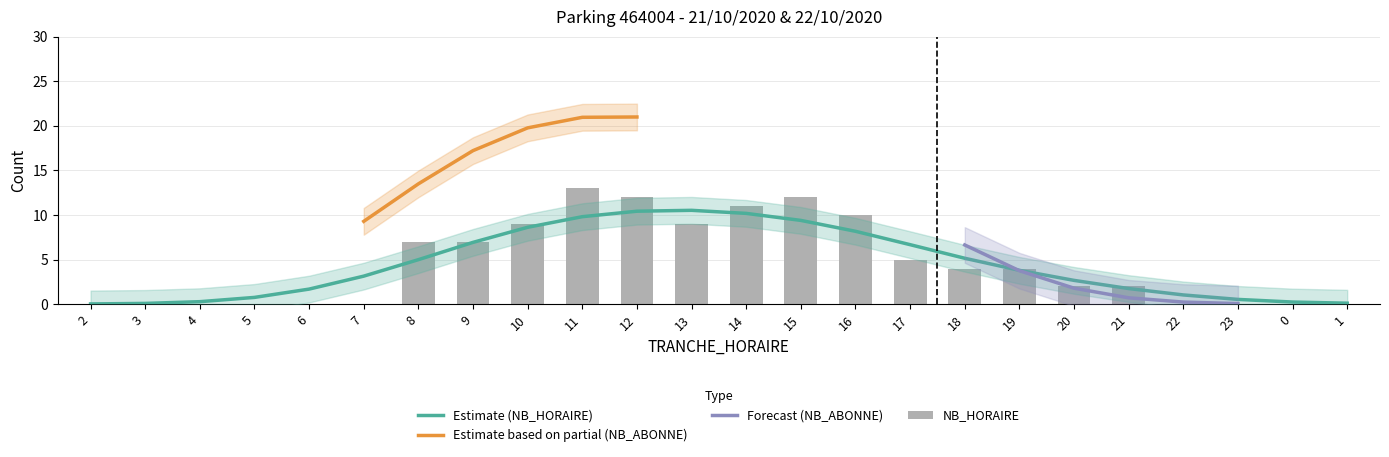

Rank the categories by value from lowest to highest.

2, 3, 4, 5, 6, 7, 22, 23, 0, 1, 20, 21, 18, 19, 17, 8, 9, 10, 13, 16, 14, 12, 15, 11